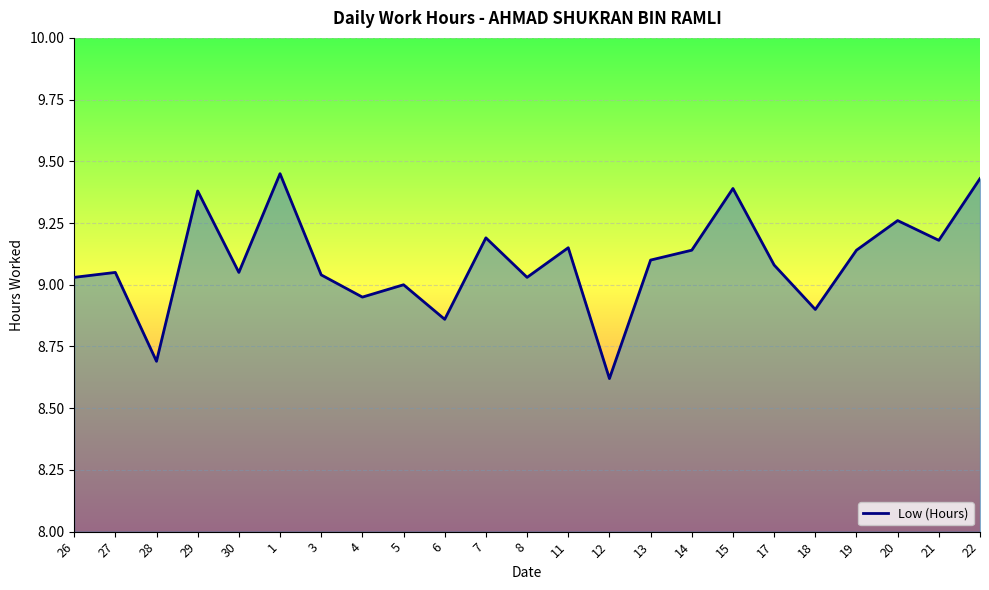

What is the sum of the values at 15 and 14?

18.5